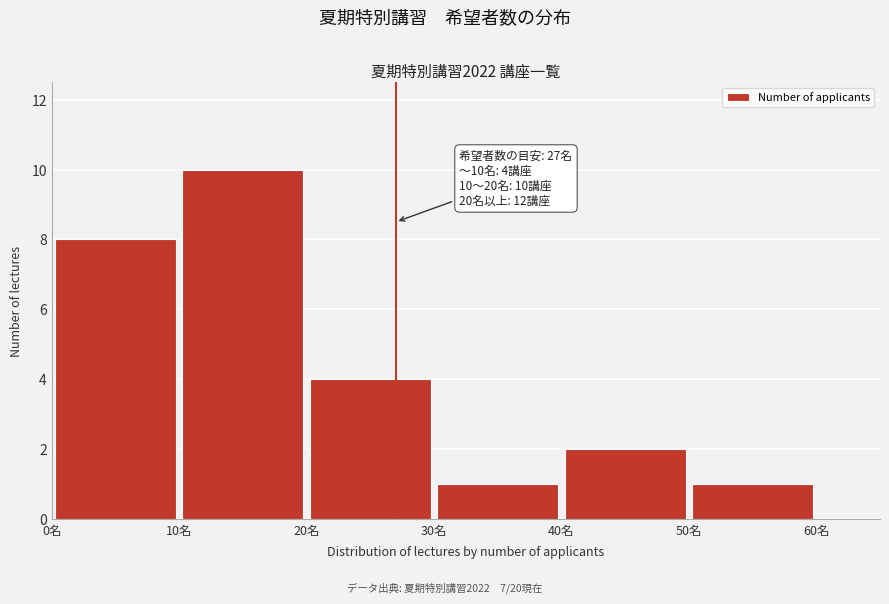

Over which range of the x-axis is the bar tallest?

10 to 20